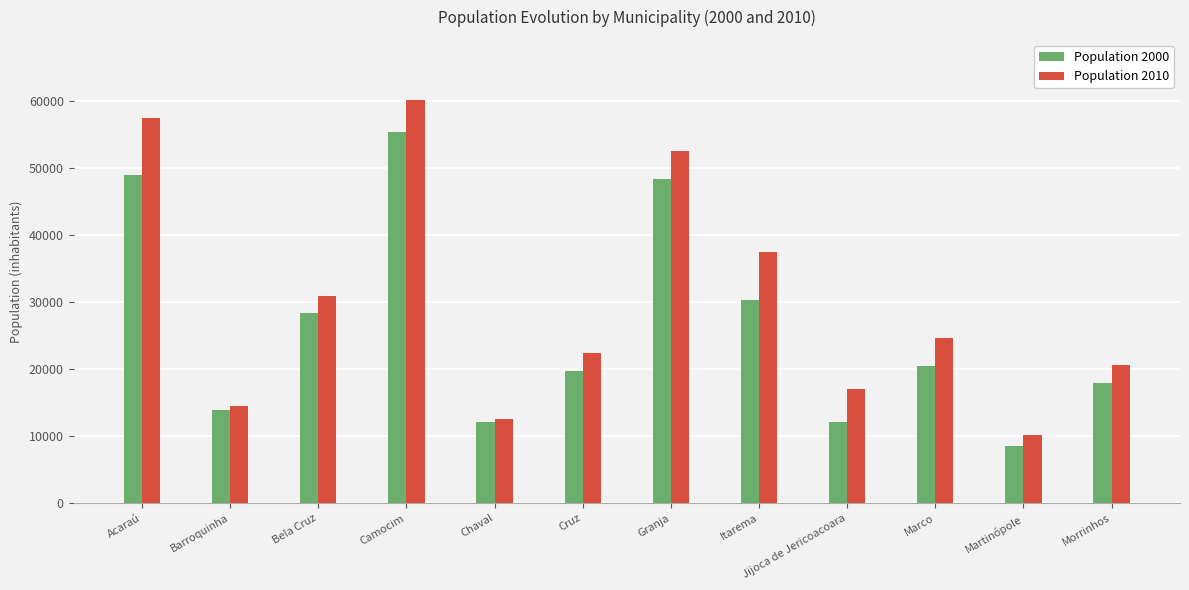

What value does the Population 2010 series have at Marco, to the nearest 100?

24700